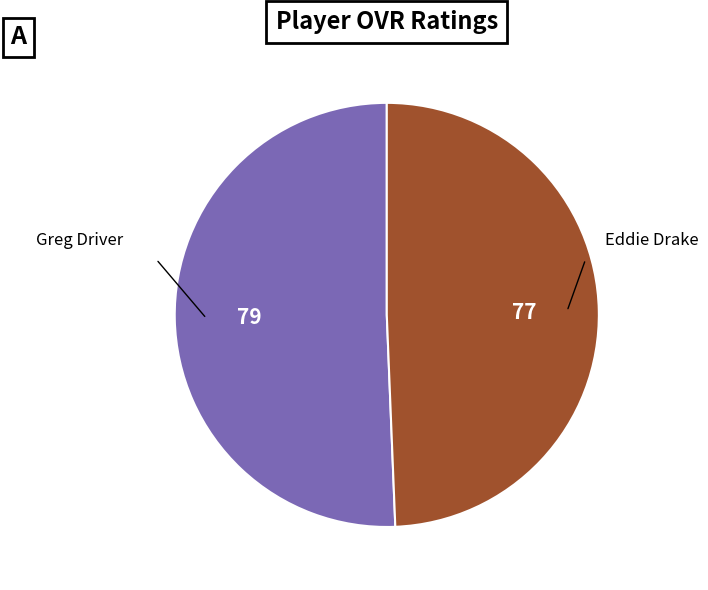

Does any single category account for the majority?

Yes